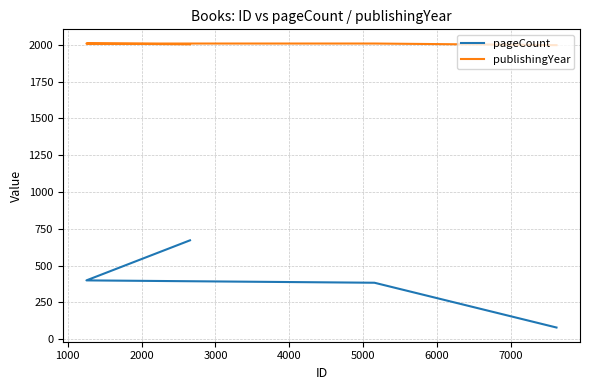

Rank the series by their average value, from highest to lowest.

publishingYear, pageCount